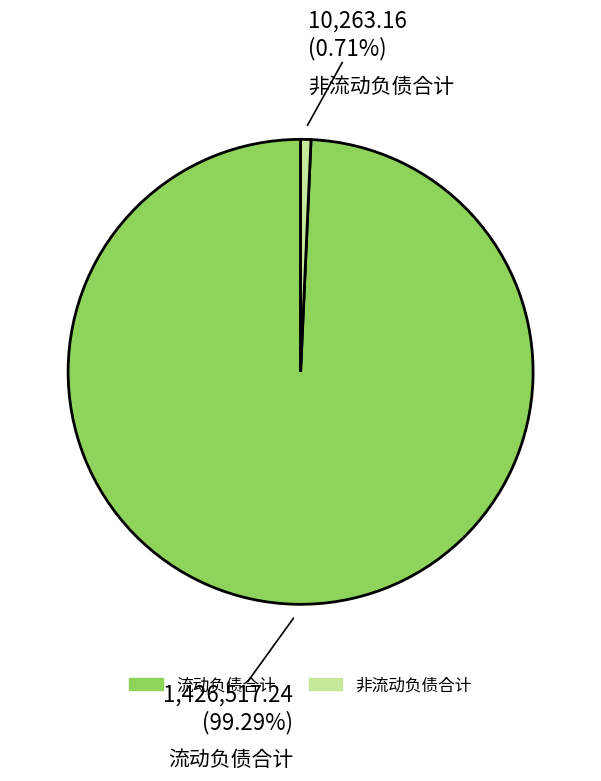

Combined, do 非流动负债合计 and 流动负债合计 account for over 50%?

Yes